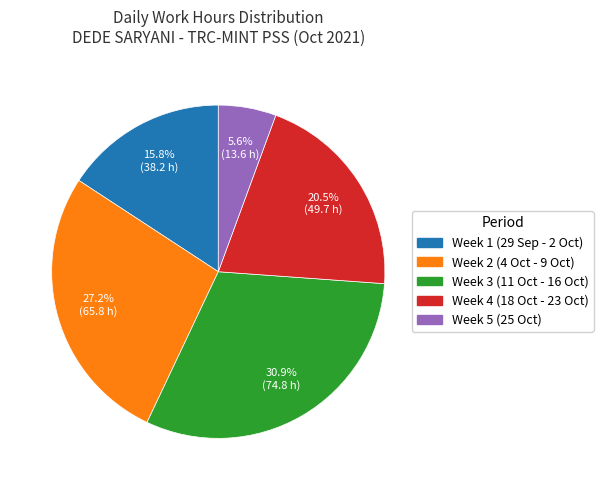

Does Week 5 (25 Oct) represent more than half of the total?

No